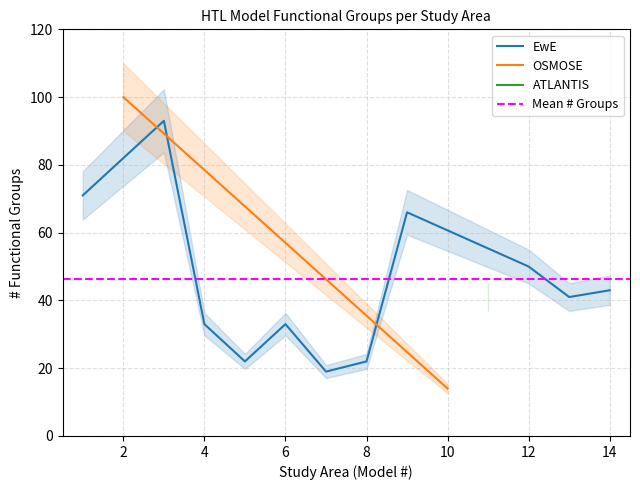

True or false: functional_groups and x_values cross at least once.

False